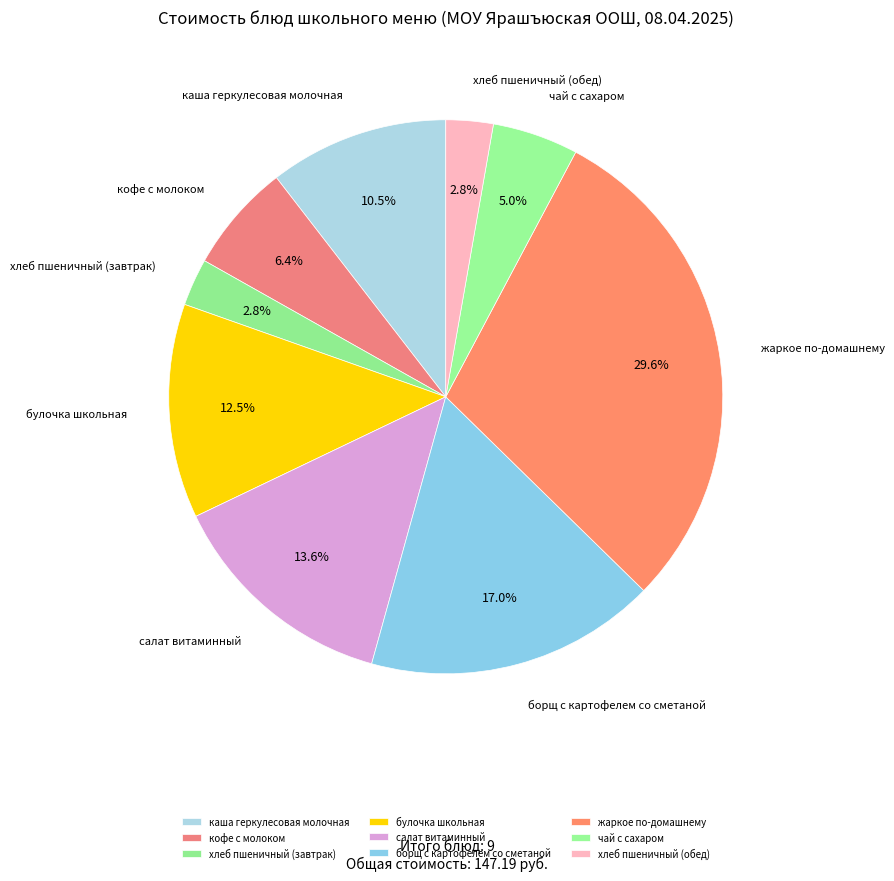

Which slice is the largest?

жаркое по-домашнему